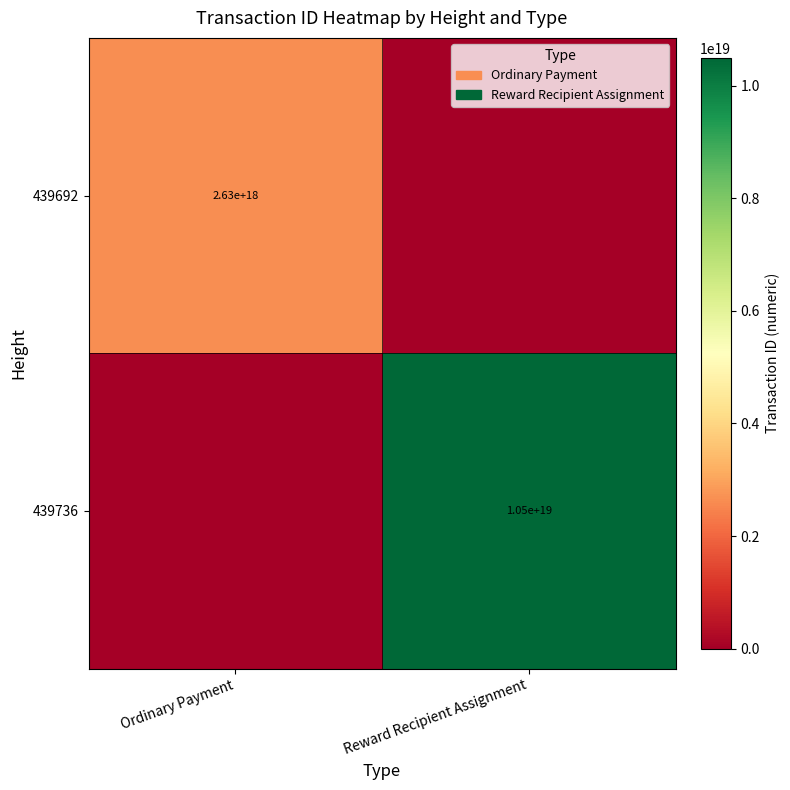

The value of 439736 at Reward Recipient Assignment is 4994804094238313472. True or false?

False